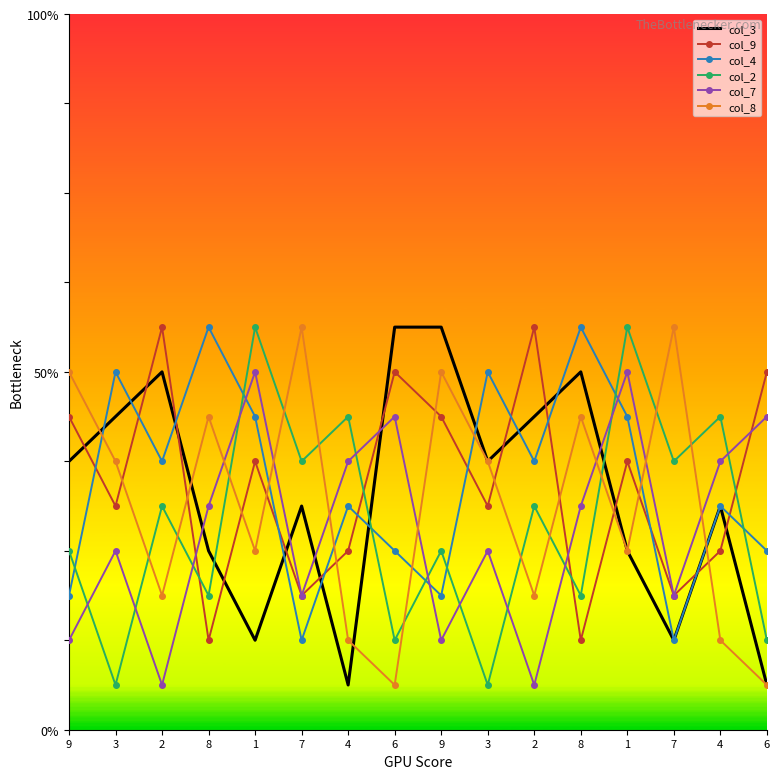

What are all the series names shown in the legend?

col_3, col_9, col_4, col_2, col_7, col_8